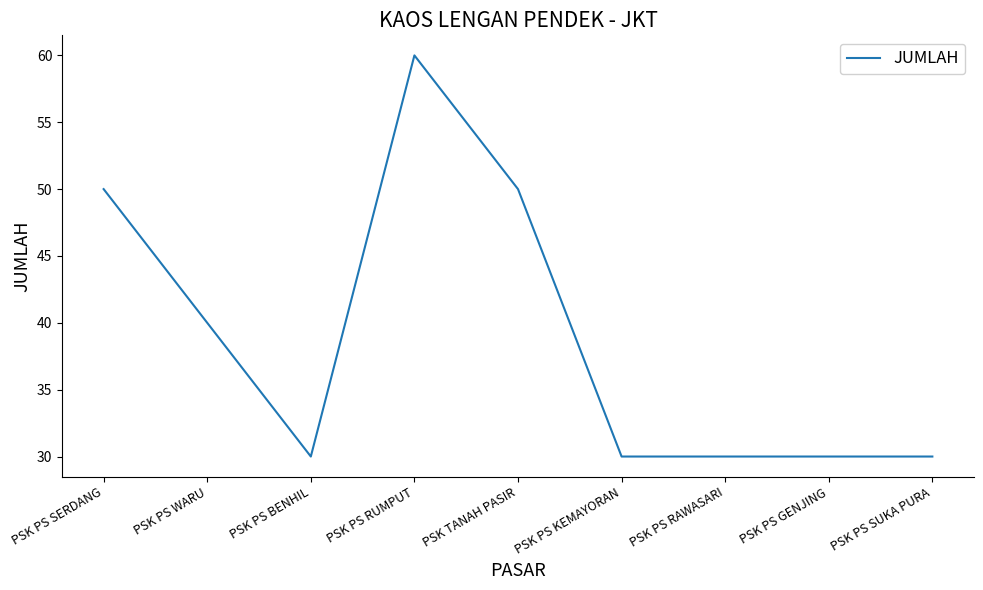

What is the maximum value shown in the chart?

60